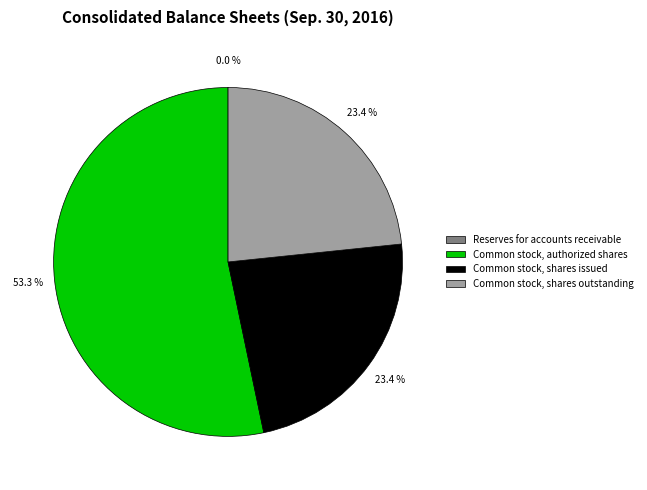

Which has a higher value, Common stock, shares issued or Common stock, authorized shares?

Common stock, authorized shares